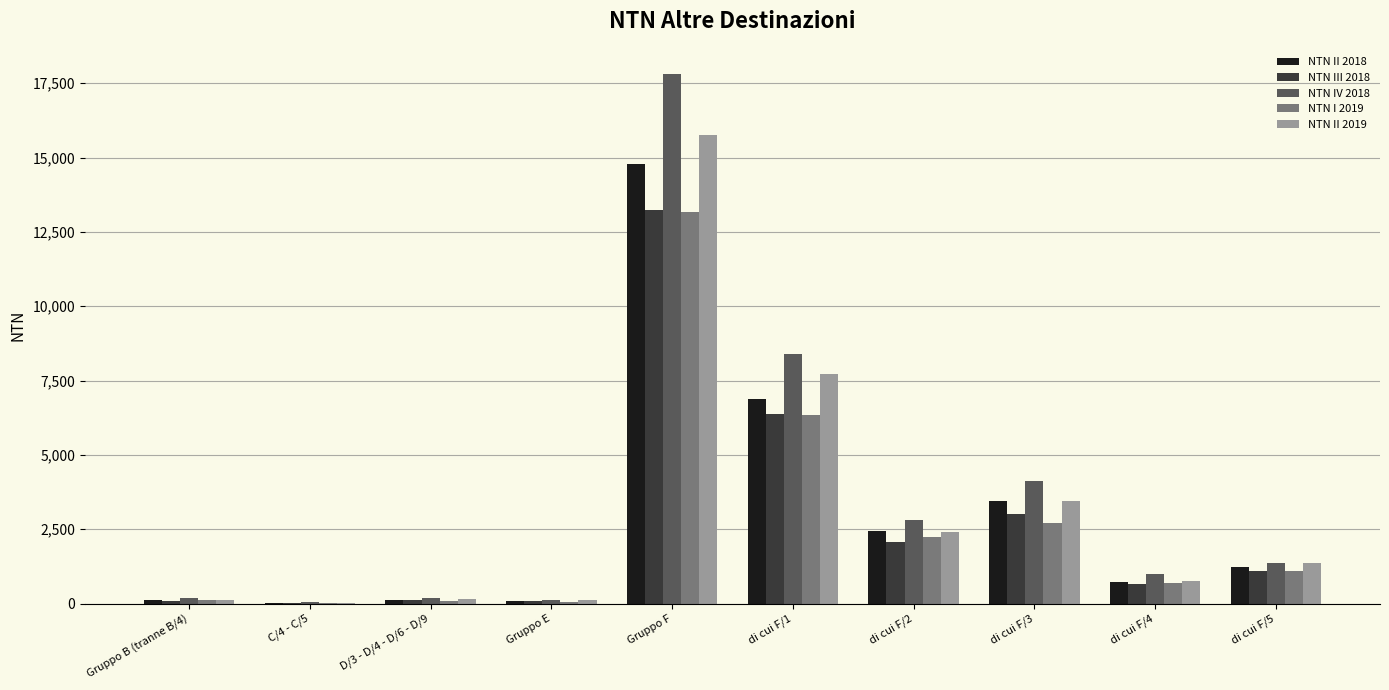

Between di cui F/1 and di cui F/3, which series saw the biggest shift?

NTN IV 2018